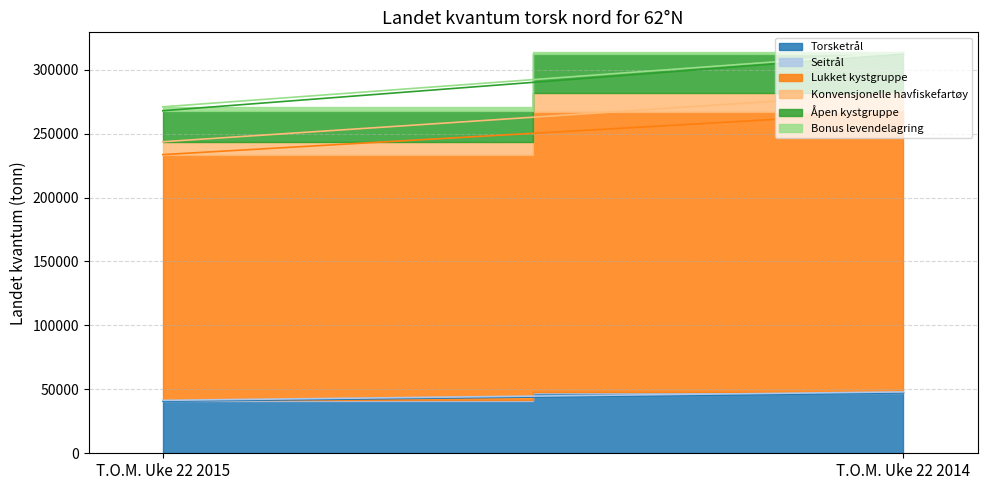

What is the value of the Lukket kystgruppe point at the 2nd from the left?

218906.9